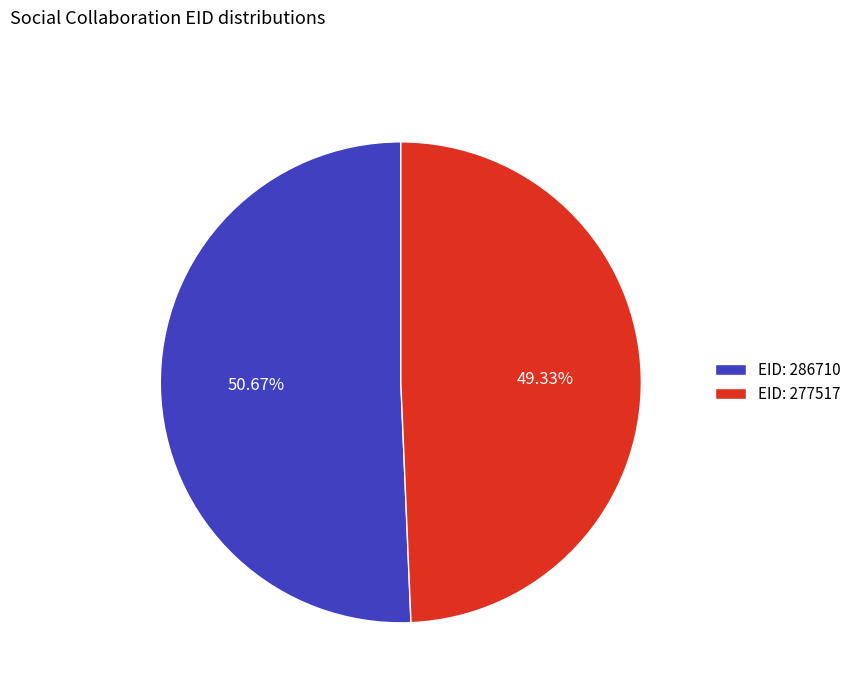

Rank the categories by value from lowest to highest.

EID: 277517, EID: 286710